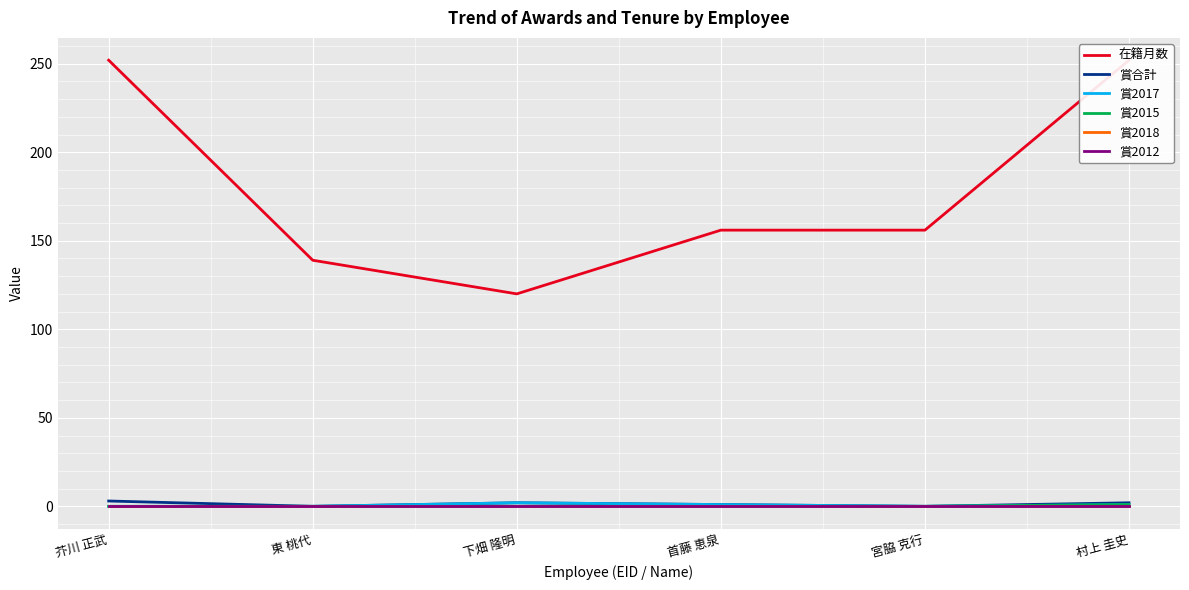

What is the label of the 4th point from the left?

首藤 恵泉